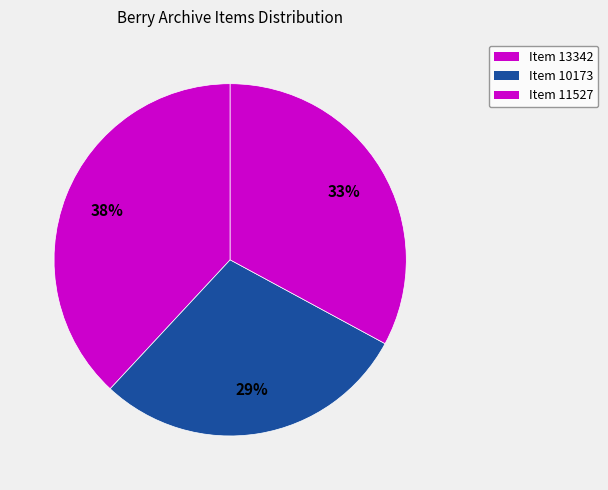

The Item 13342 slice represents 38% of the pie. True or false?

True